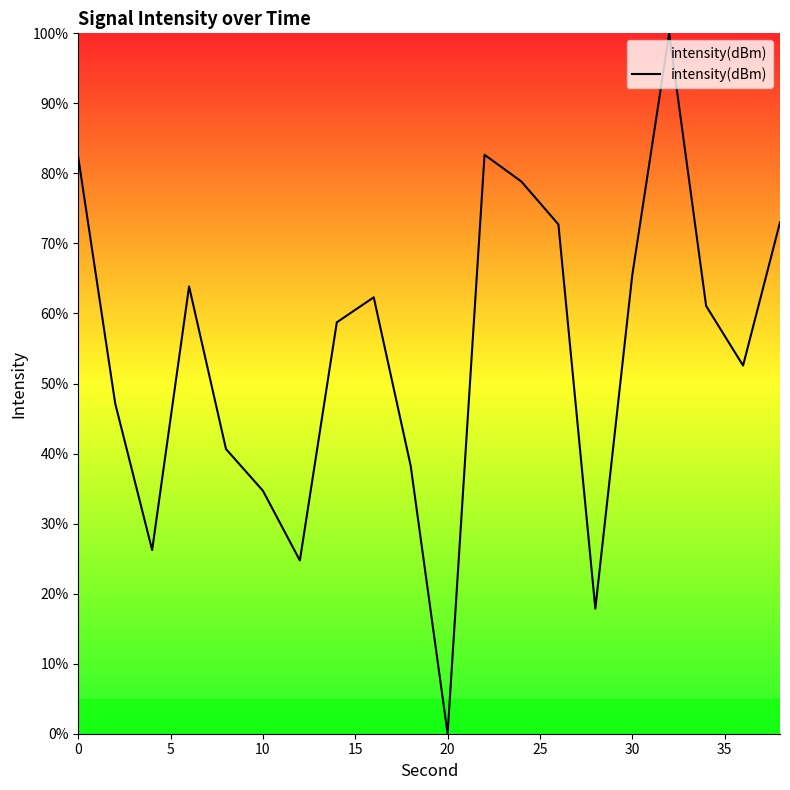

What is the difference between the second highest and minimum values?

82.7